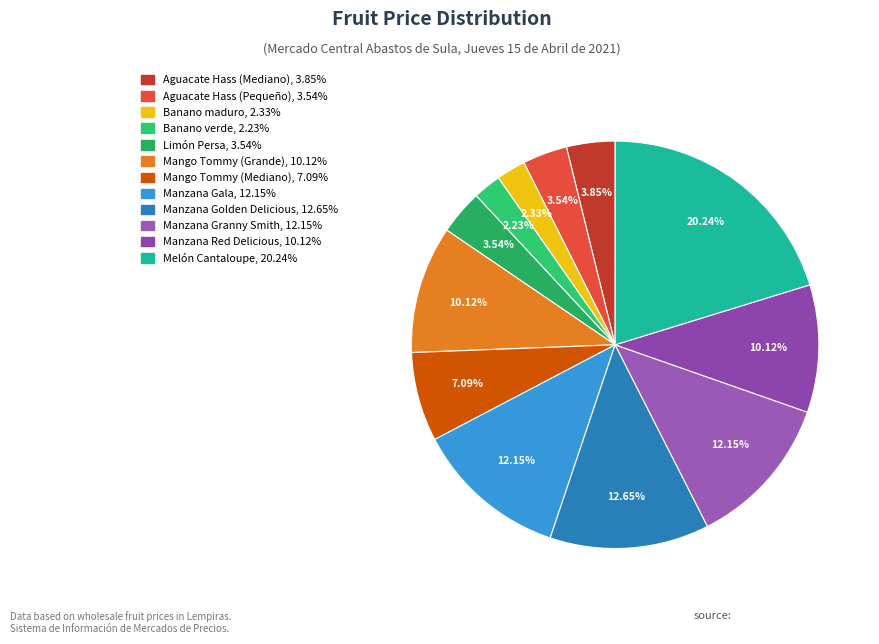

Does Mango Tommy (Mediano) represent more than half of the total?

No